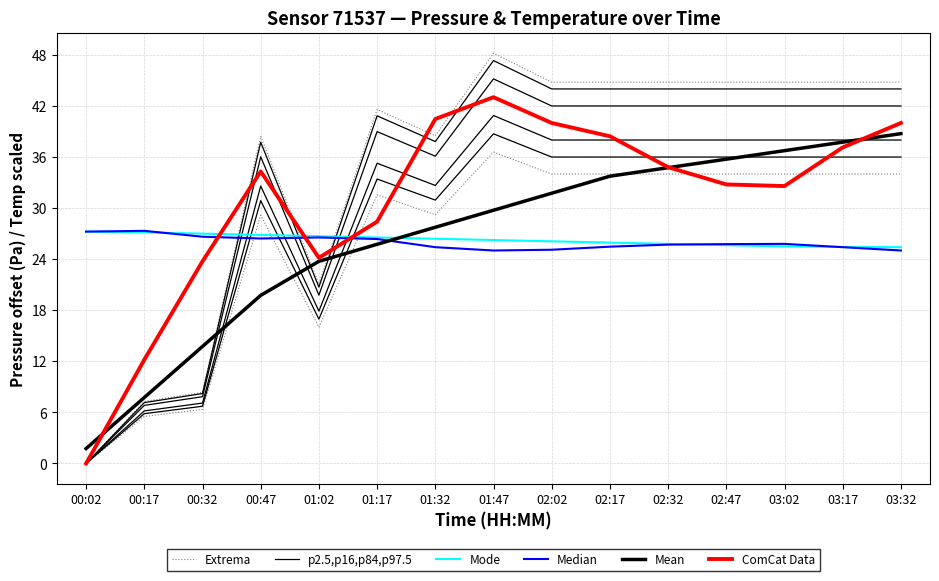

Does the chart display data point markers on the line(s)?

No